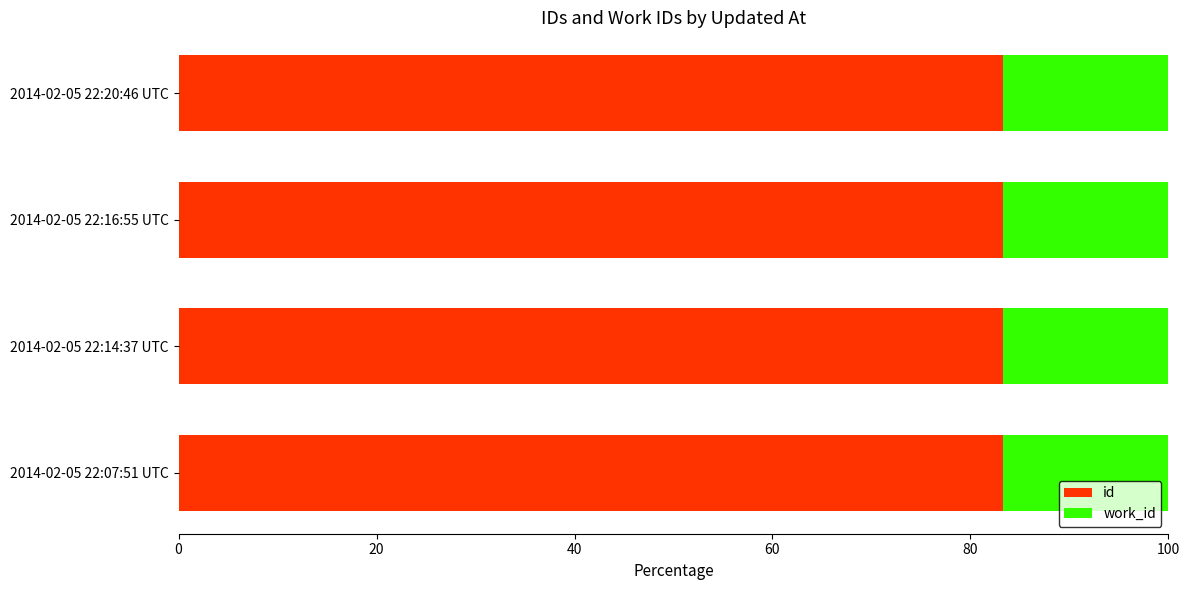

What is the total value across all series at 2014-02-05 22:07:51 UTC?

100.0